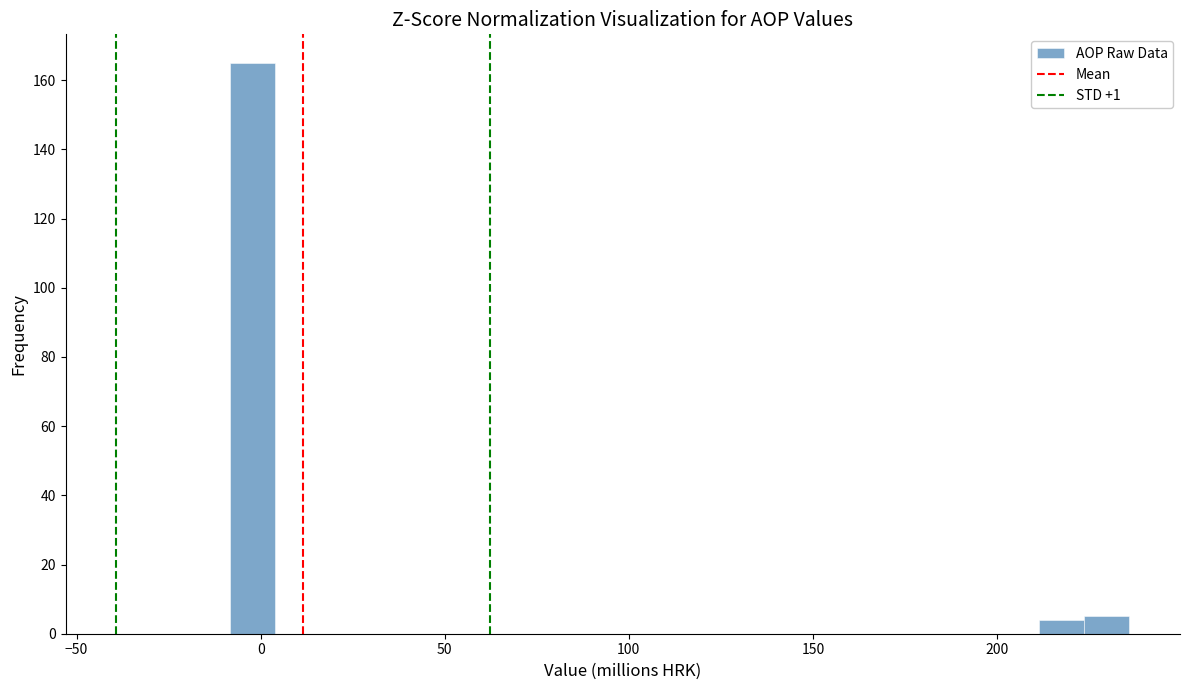

Read against the x-axis, roughly where is the centre of the tallest bar?

0